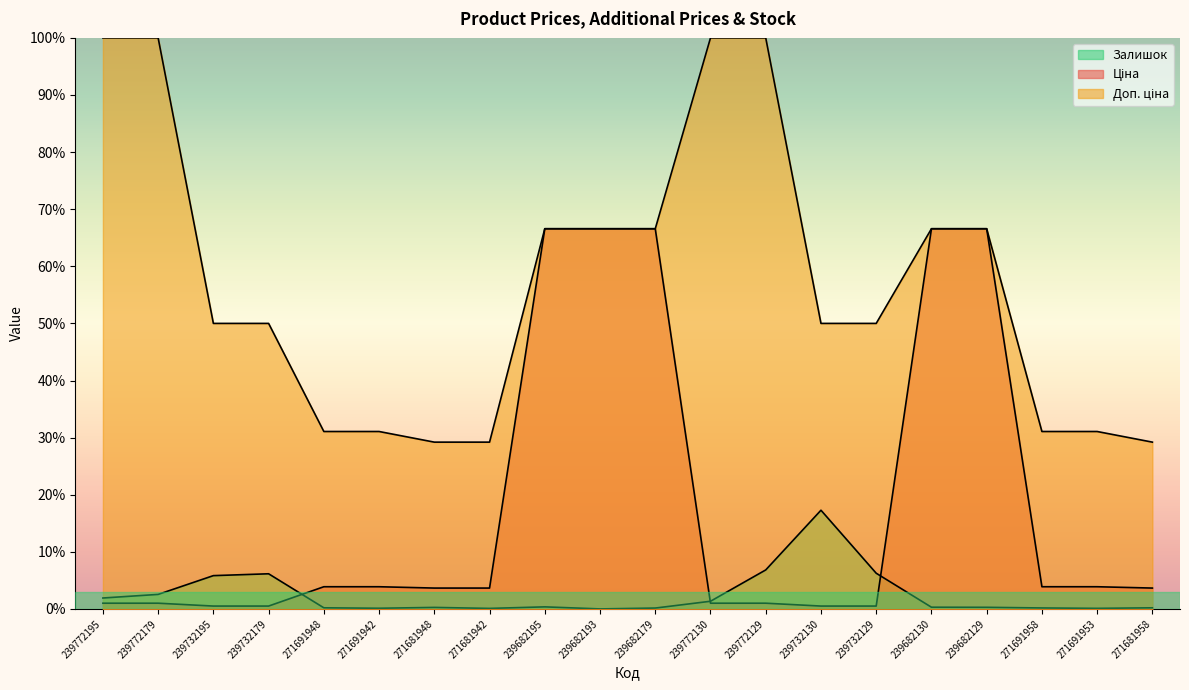

List the labels in order of Доп. ціна value, smallest first.

271681948, 271681942, 271681958, 271691948, 271691942, 271691958, 271691953, 239732195, 239732179, 239732130, 239732129, 239682195, 239682193, 239682179, 239682130, 239682129, 239772195, 239772179, 239772130, 239772129